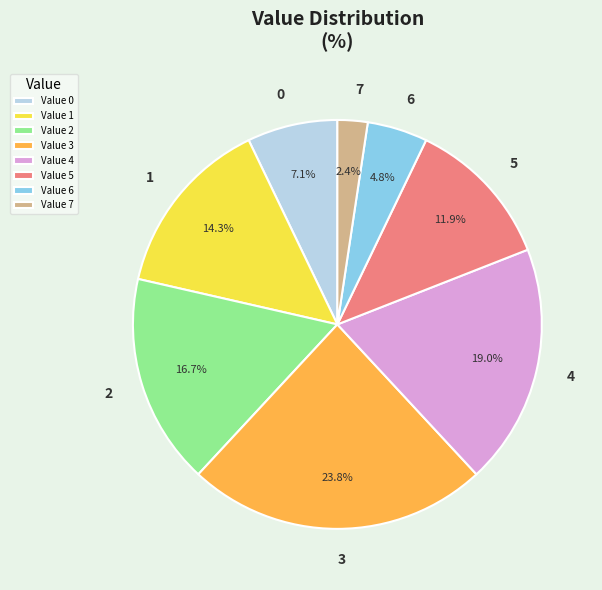

To the nearest percent, what is the difference between the largest and smallest slice percentages?

21%